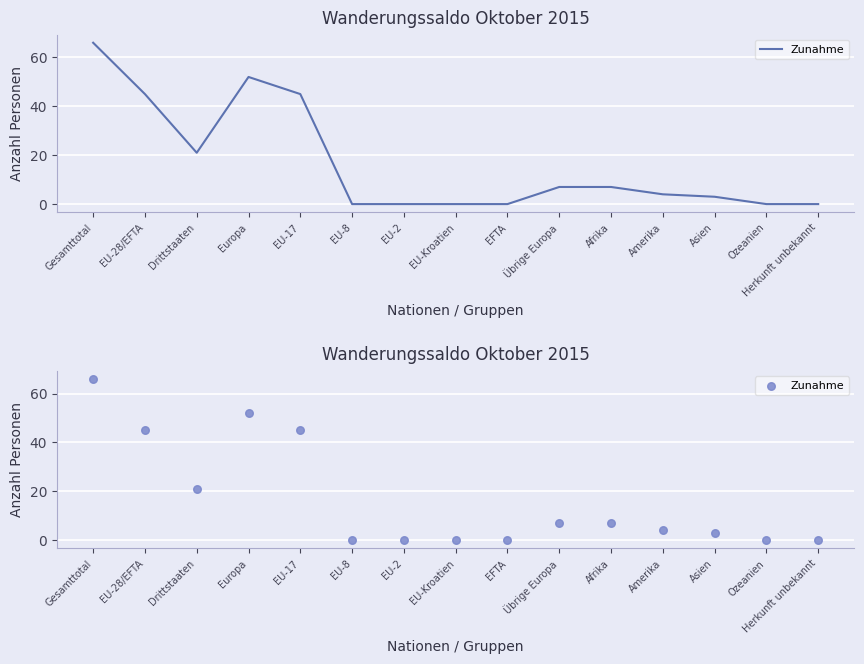

What is the change in value from EU-17 to Ozeanien?

-45